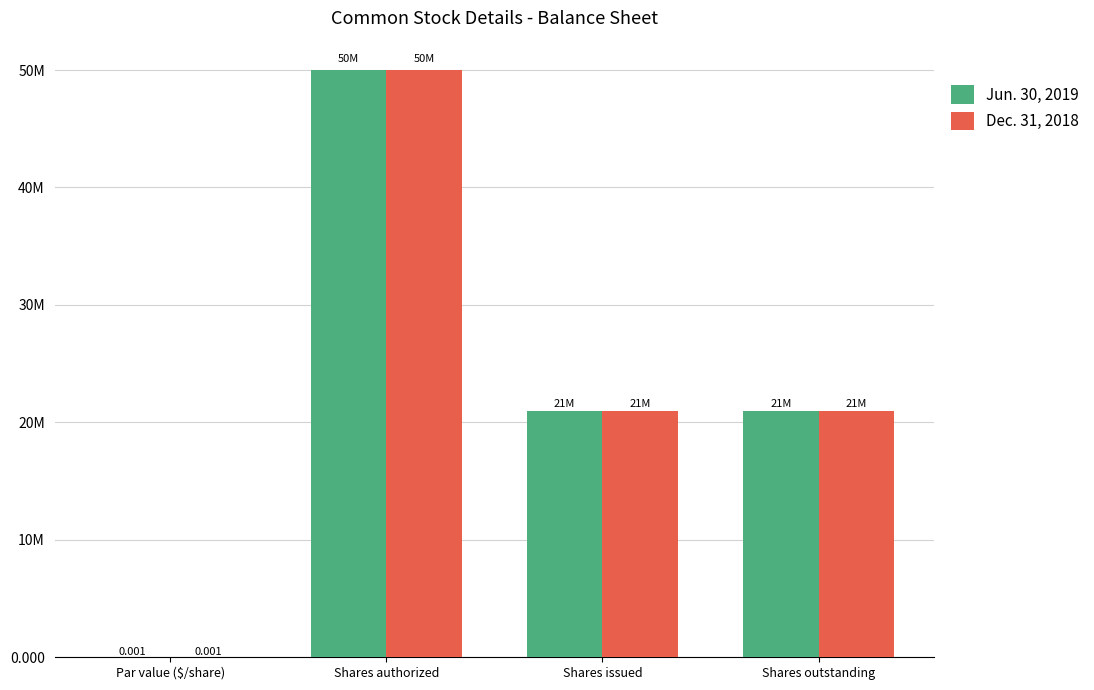

What is the difference between the Dec. 31, 2018 values at Shares outstanding and Par value ($/share)?

20935106.0